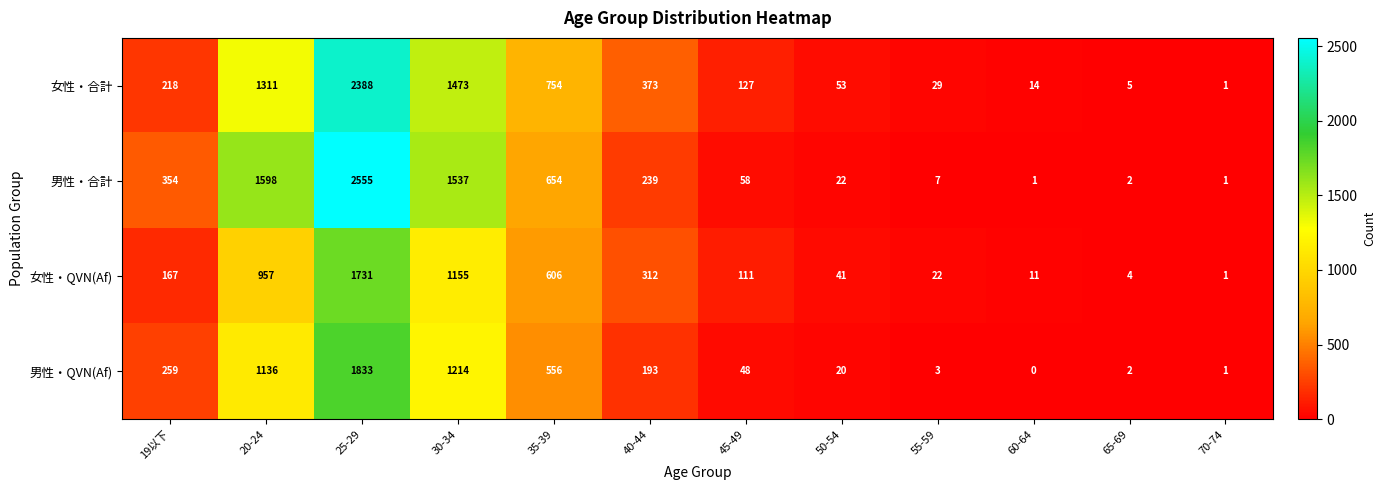

At which category does the chart reach its minimum across all series?

60-64